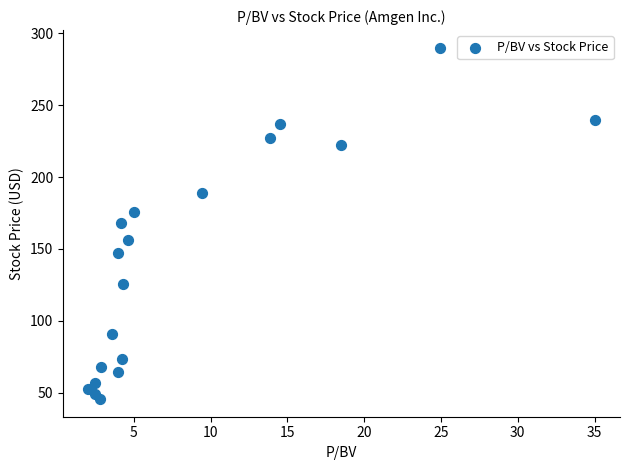

What is the range of Y values (max minus min)?

244.5